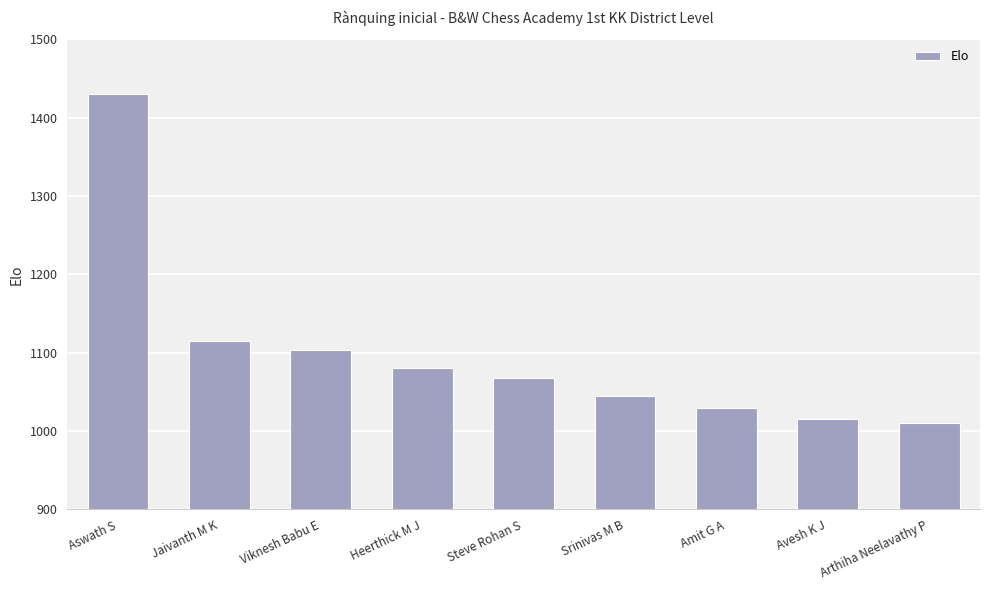

What is the difference between the maximum and minimum values?

420